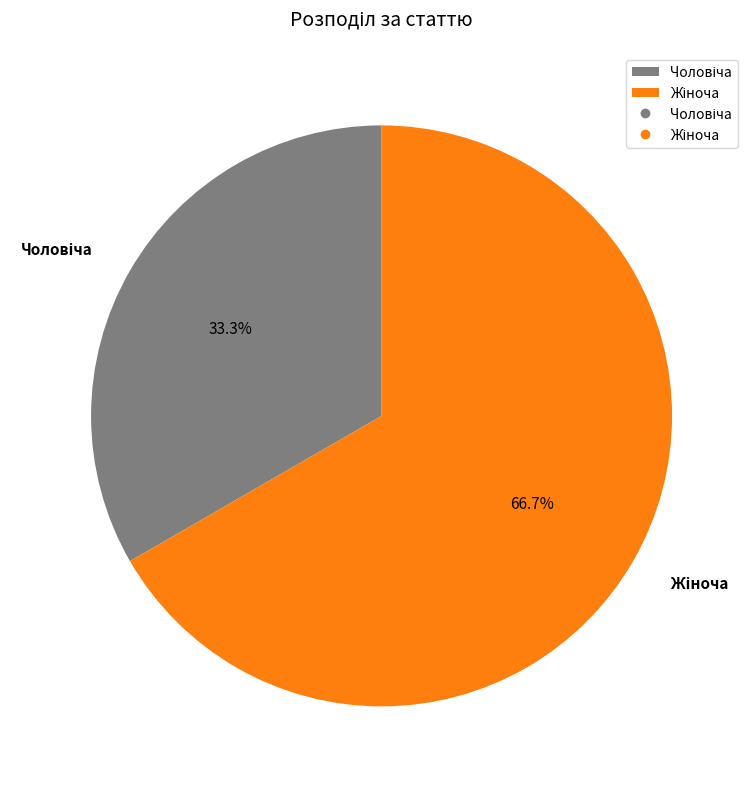

Is there any slice that represents more than half of the pie?

Yes